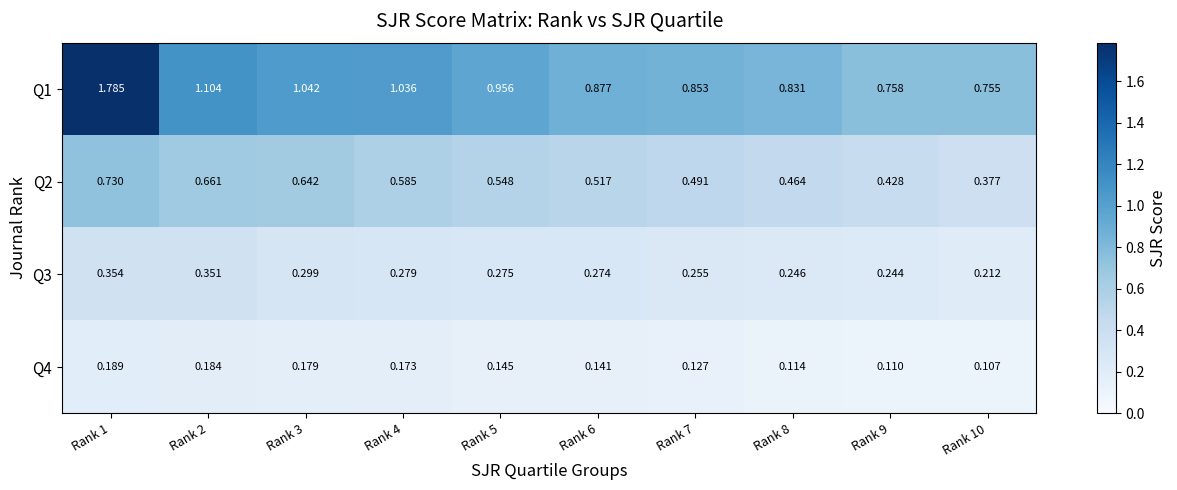

How many series are shown in this chart?

4